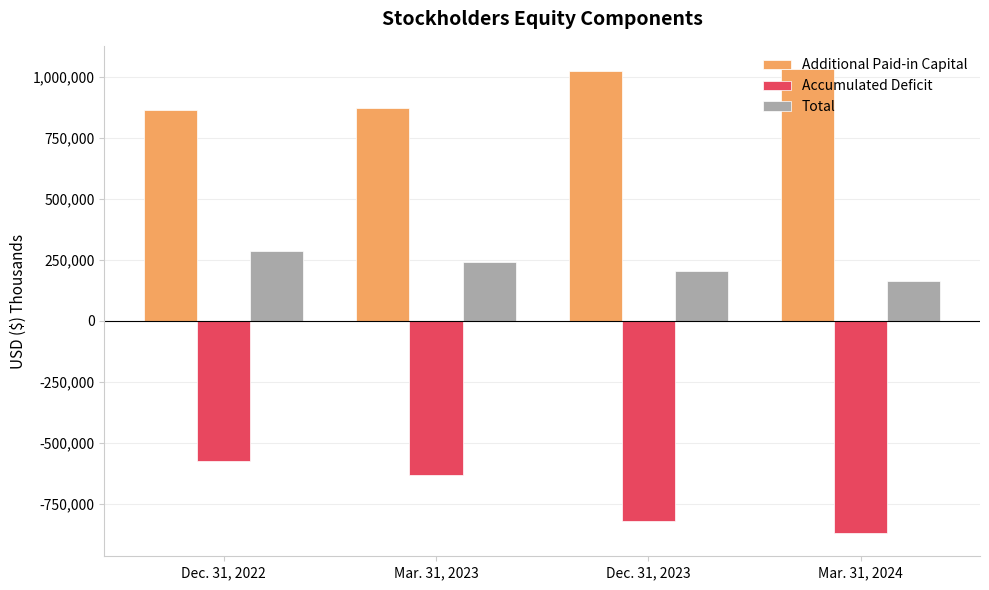

At which label does Total reach its minimum?

Mar. 31, 2024